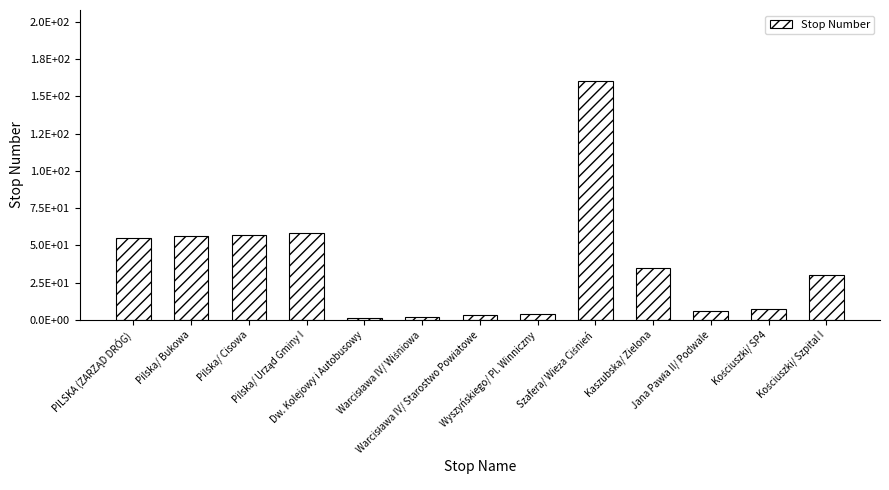

At which category does the chart reach its minimum across all series?

Dw. Kolejowy i Autobusowy